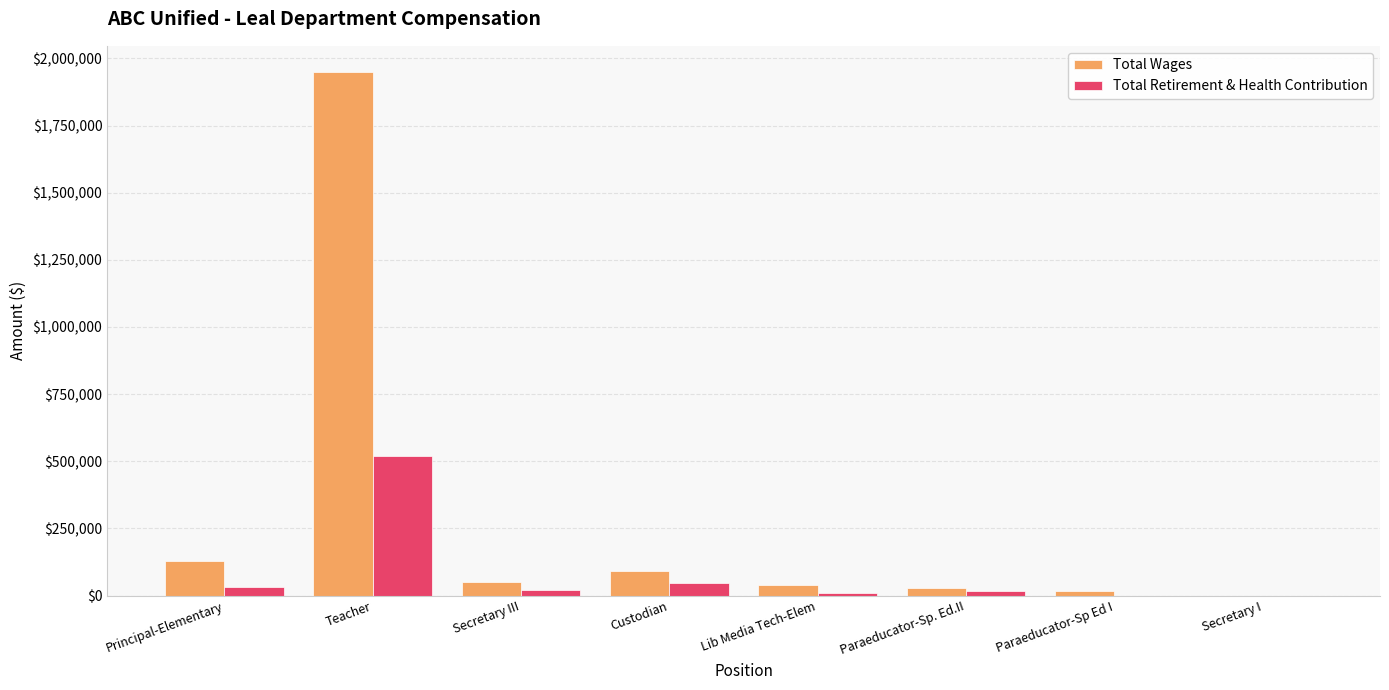

At which category is the sum across all series the highest?

Teacher